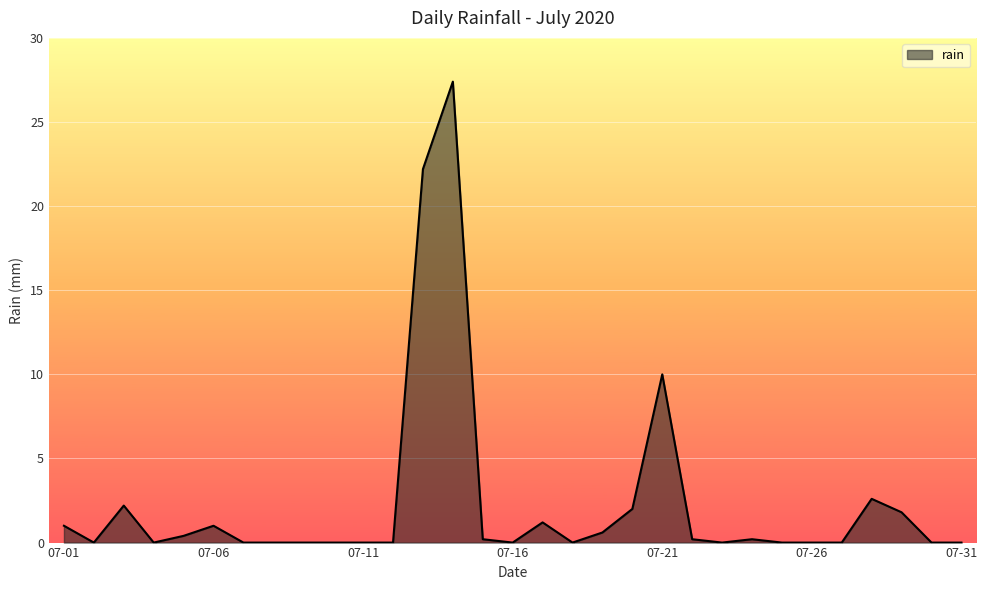

What is the maximum value shown in the chart?

27.4